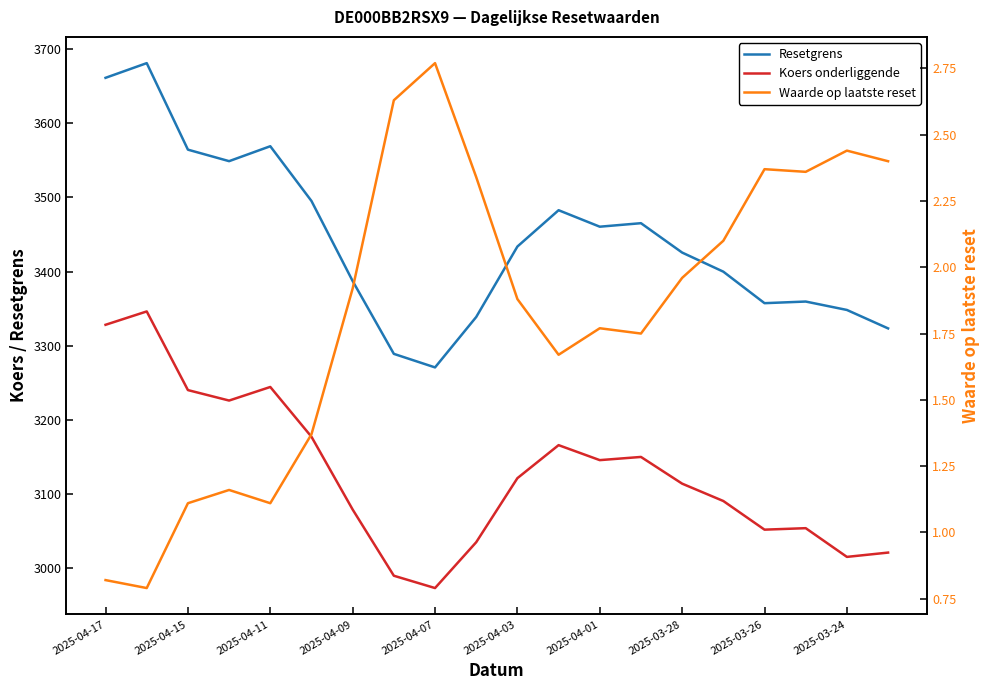

The Koers onderliggende series shows 1761.5 at 2025-04-17. True or false?

False